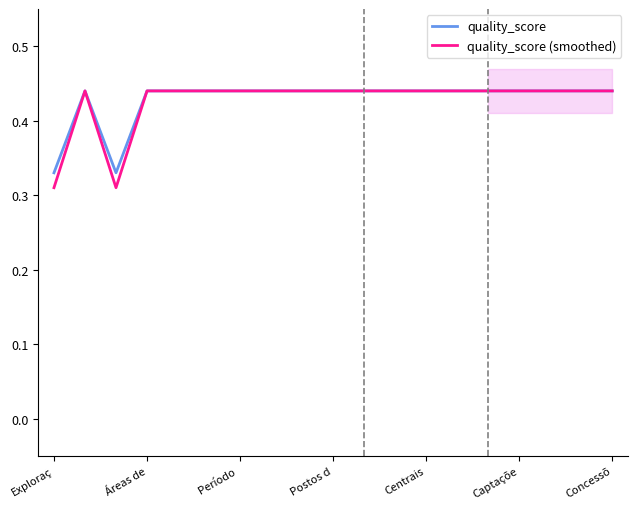

What are all the series names shown in the legend?

quality_score, quality_score (smoothed)